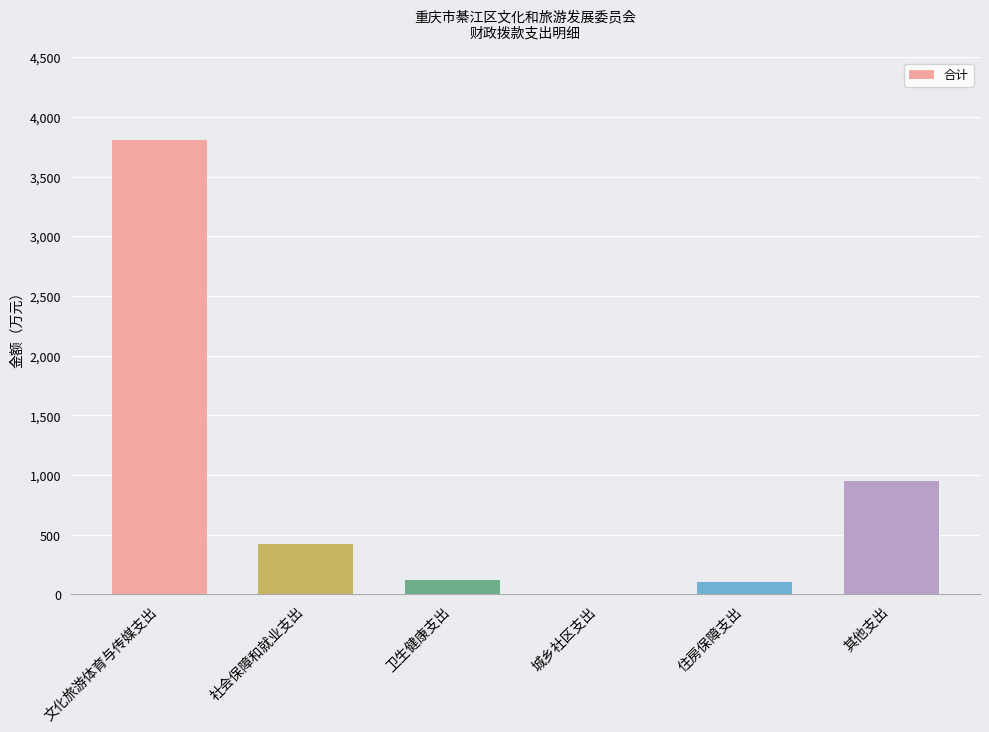

What is the average value?

900.7